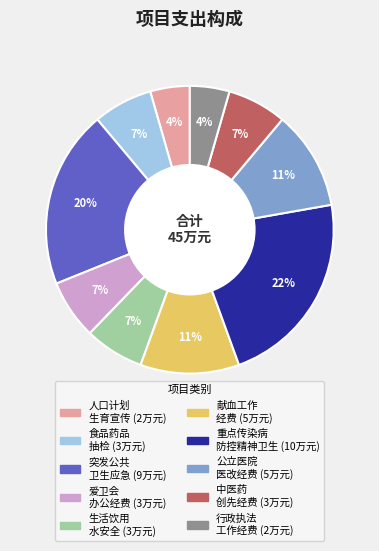

To the nearest percent, what is the average slice percentage?

10%